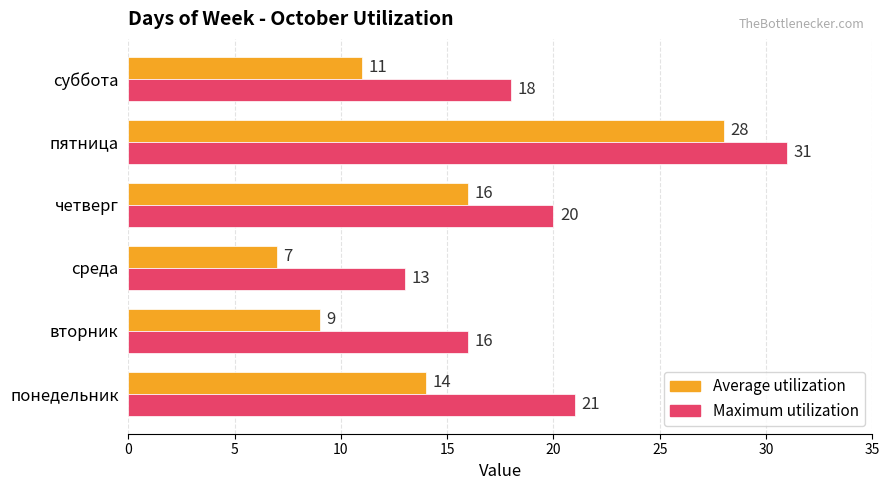

Rank the series by their average value, from highest to lowest.

Maximum utilization, Average utilization